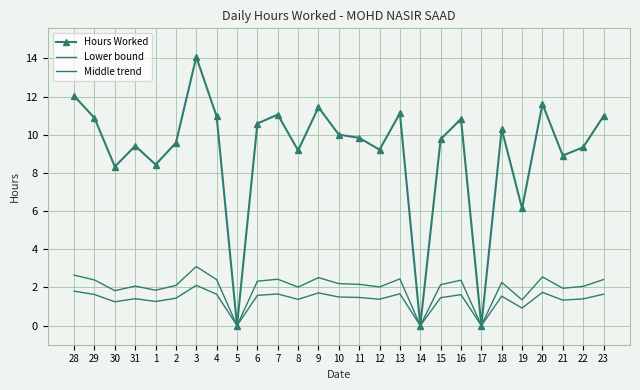

Reading left to right, what are all the values shown in this chart?

Hours Worked: 28=12.0	29=10.9	30=8.3	31=9.4	1=8.4	2=9.6	3=14.1	4=11.0	5=0.0	6=10.6	7=11.1	8=9.2	9=11.4	10=10.0	11=9.8	12=9.2	13=11.1	14=0.0	15=9.8	16=10.8	17=0.0	18=10.3	19=6.1	20=11.6	21=8.9	22=9.3	23=11.0
Lower bound: 28=1.8	29=1.6	30=1.2	31=1.4	1=1.3	2=1.4	3=2.1	4=1.6	5=0.0	6=1.6	7=1.7	8=1.4	9=1.7	10=1.5	11=1.5	12=1.4	13=1.7	14=0.0	15=1.5	16=1.6	17=0.0	18=1.5	19=0.9	20=1.7	21=1.3	22=1.4	23=1.6
Middle trend: 28=2.6	29=2.4	30=1.8	31=2.1	1=1.9	2=2.1	3=3.1	4=2.4	5=0.0	6=2.3	7=2.4	8=2.0	9=2.5	10=2.2	11=2.2	12=2.0	13=2.4	14=0.0	15=2.1	16=2.4	17=0.0	18=2.3	19=1.4	20=2.6	21=2.0	22=2.1	23=2.4